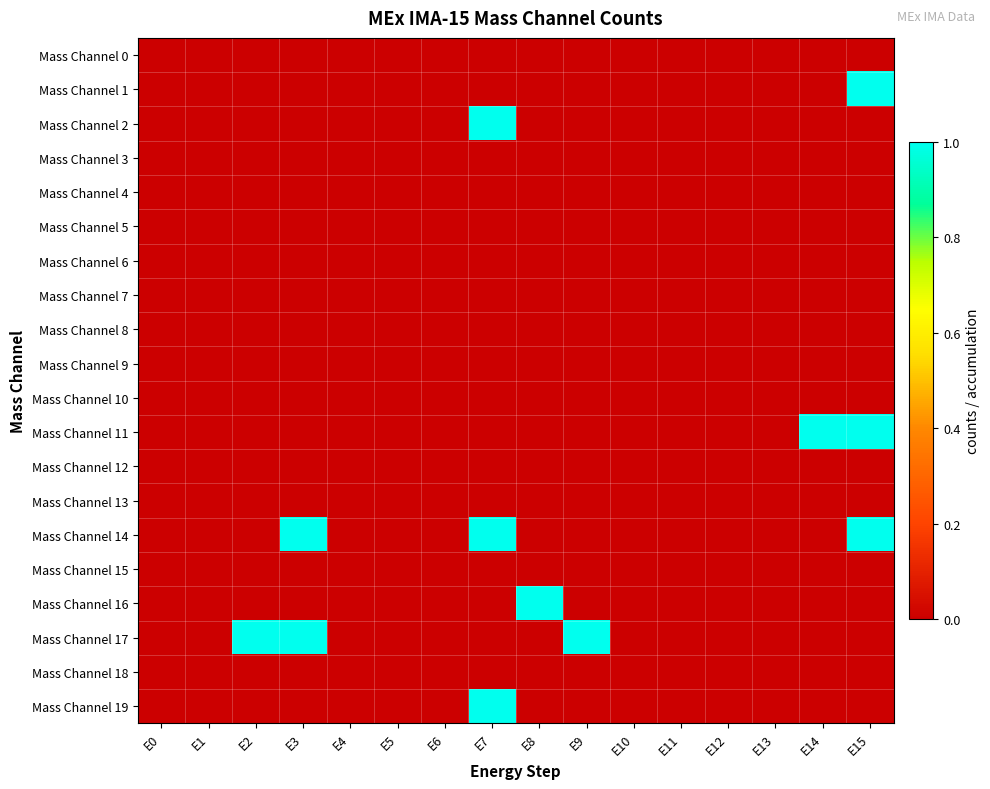

What is the spread (max minus min) of values at E15?

1